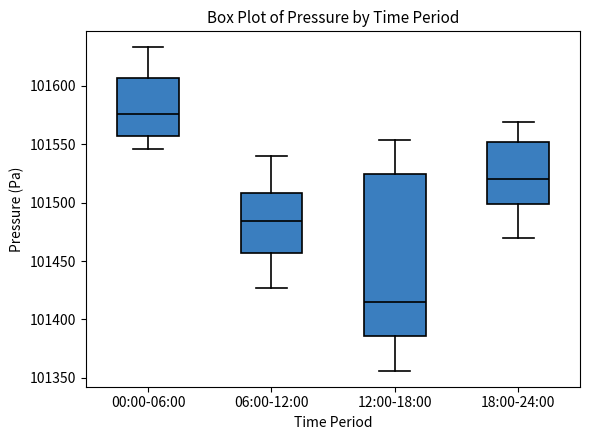

Which box is the tallest, from its lower edge to its upper edge?

12:00-18:00